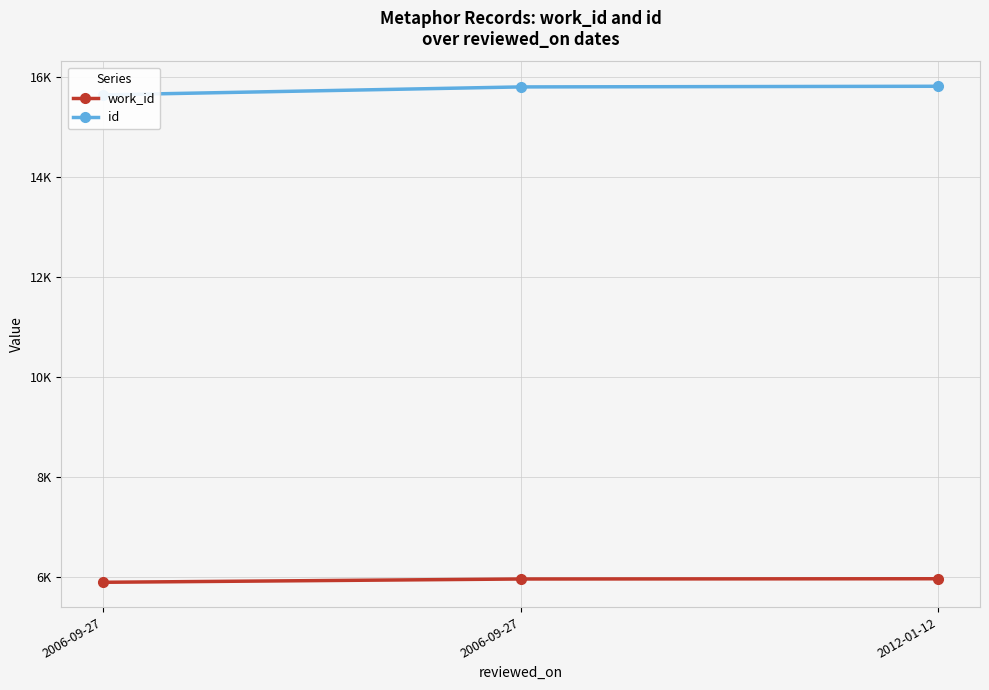

Rank the series at 2012-01-12 from lowest to highest value.

work_id, id